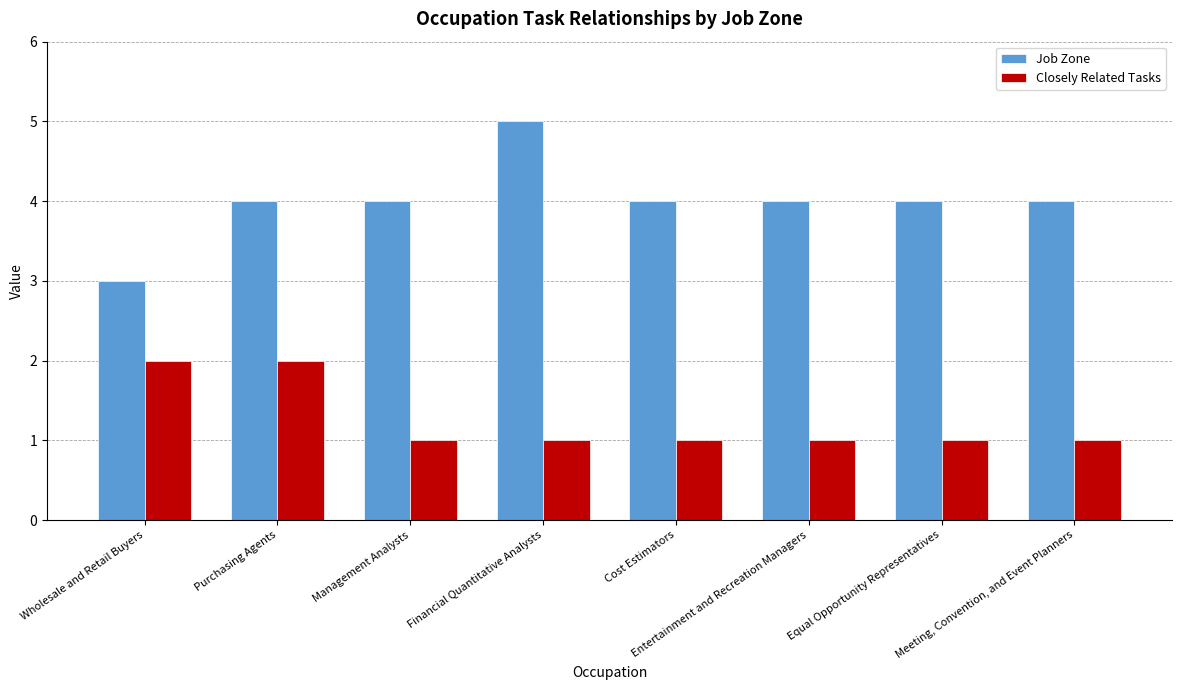

What is the lowest value of the Job Zone series?

3